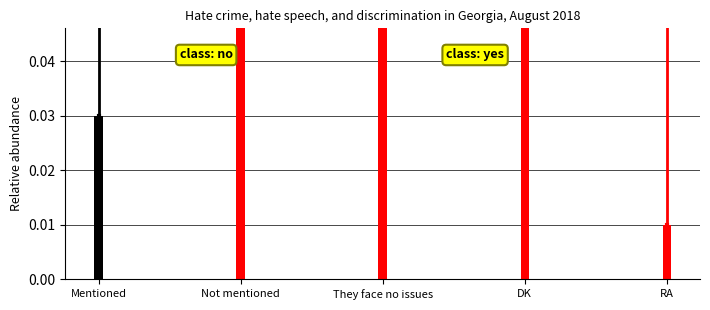

Rank the categories by value from highest to lowest.

Not mentioned, They face no issues, DK, Mentioned, RA